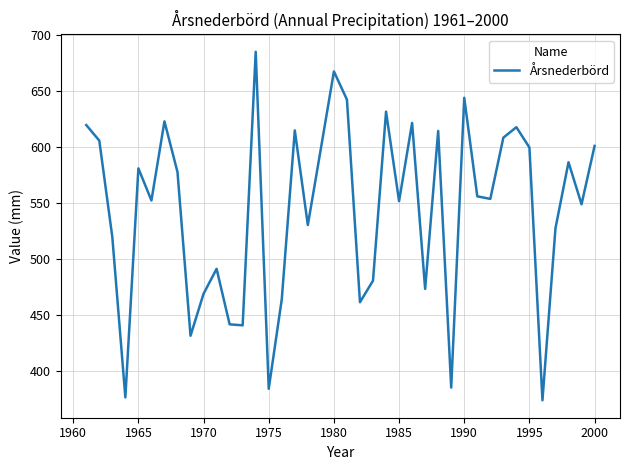

What is the maximum value shown in the chart?

685.4